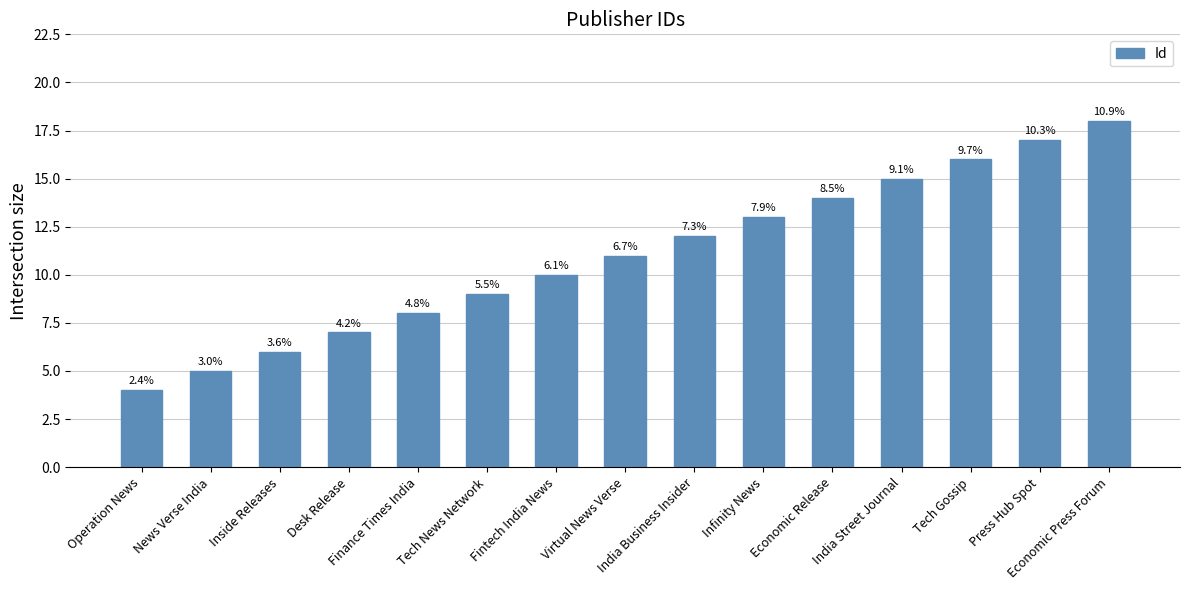

Are the bars horizontal?

No